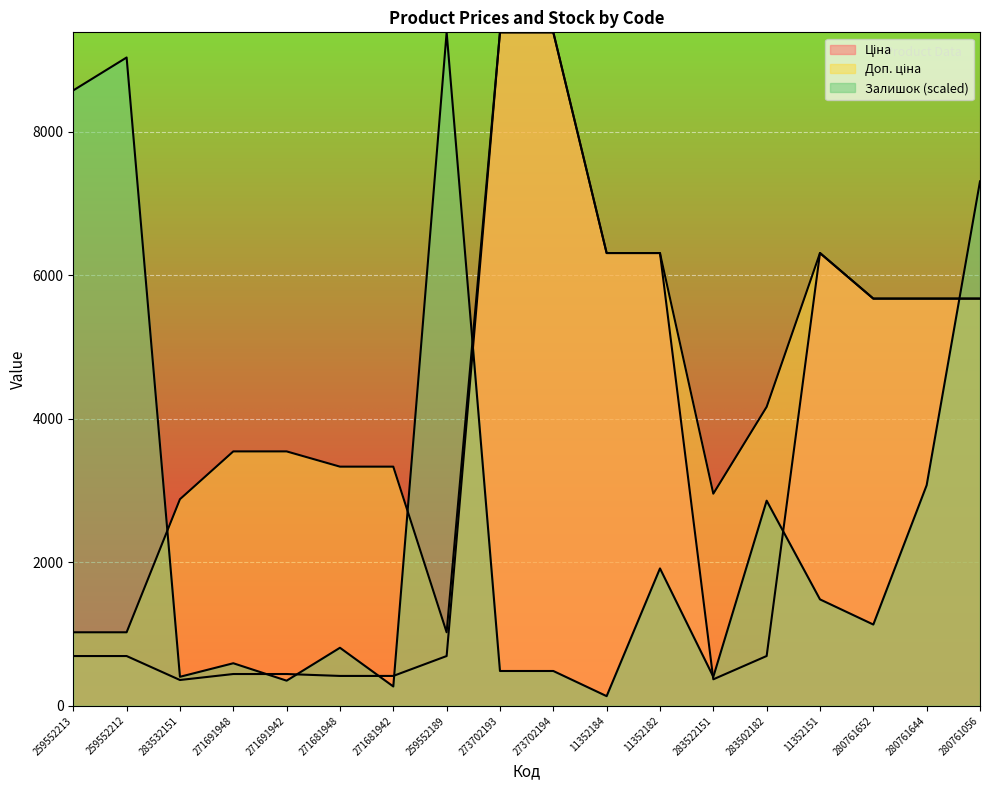

At which label is Доп. ціна closest to 5204?

280761652